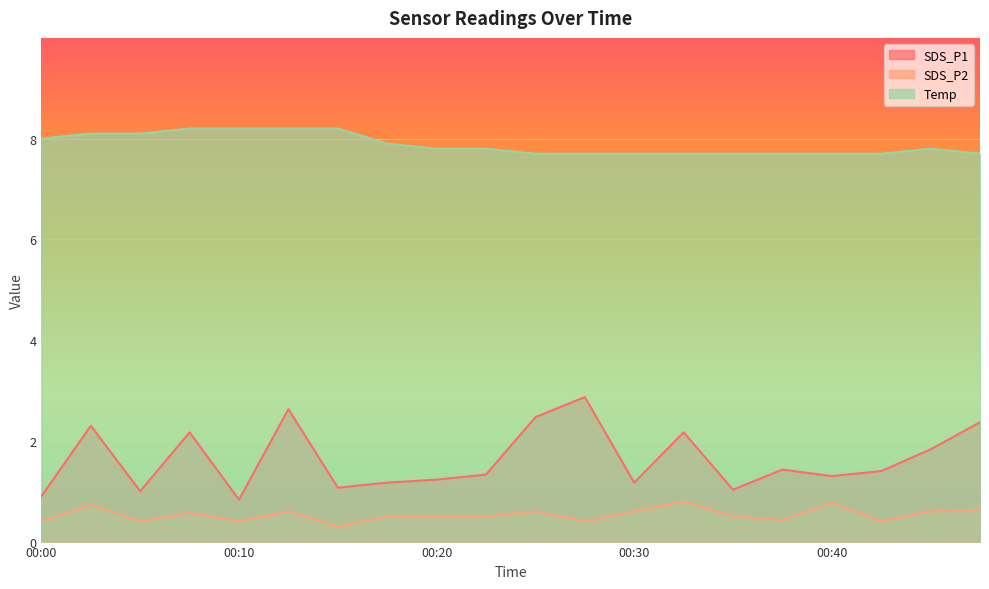

Count the number of categories in the chart.

20